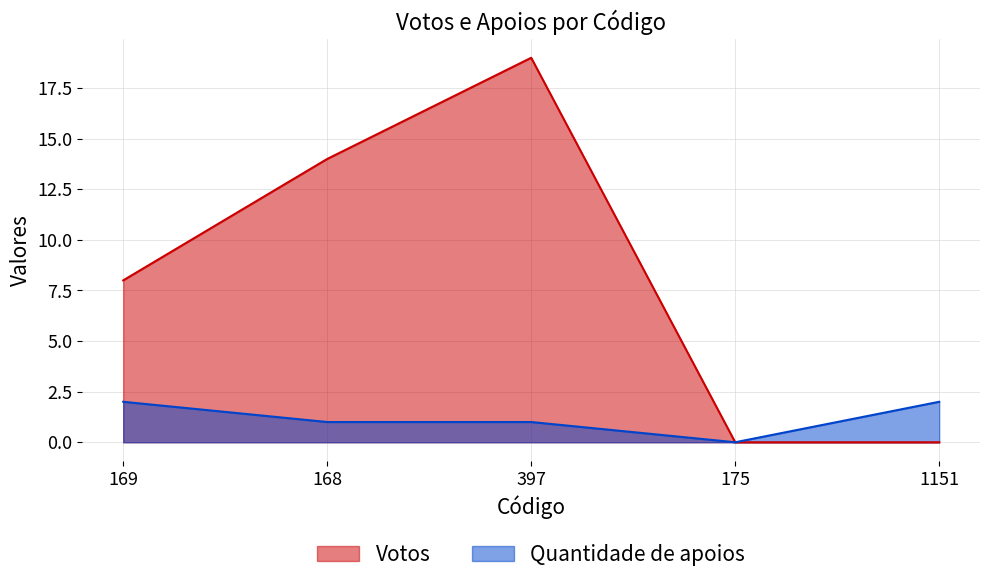

How many values in Quantidade de apoios are above zero?

4